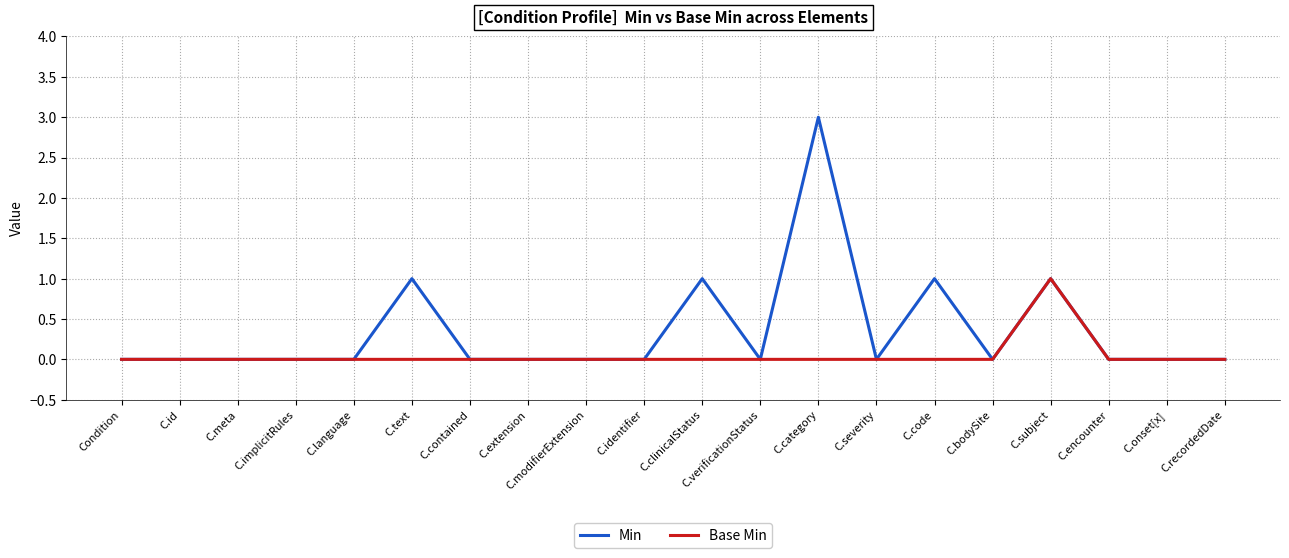

At which category does the chart reach its peak across all series?

C.category